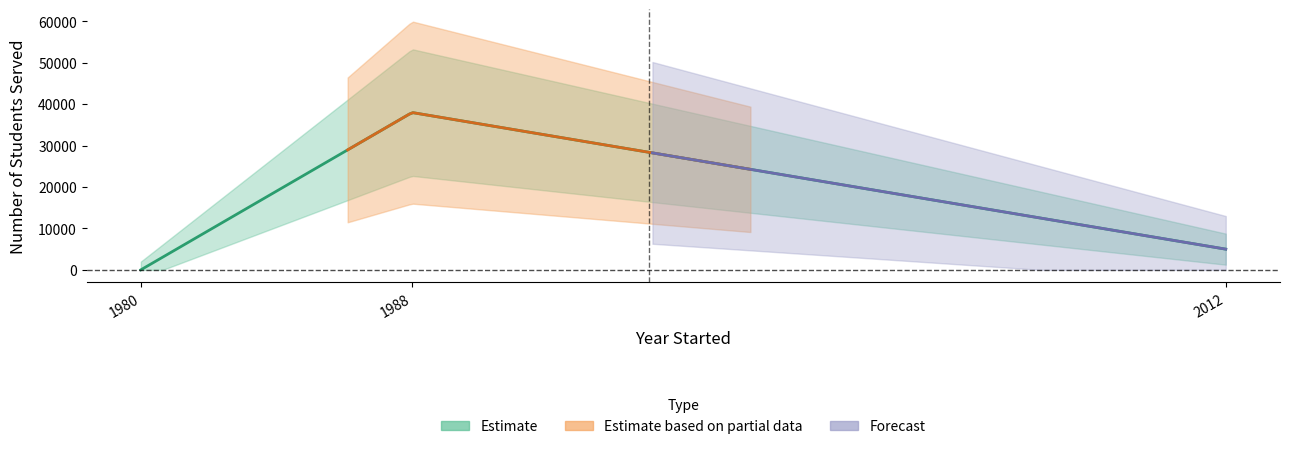

How many data points does each series have?

3